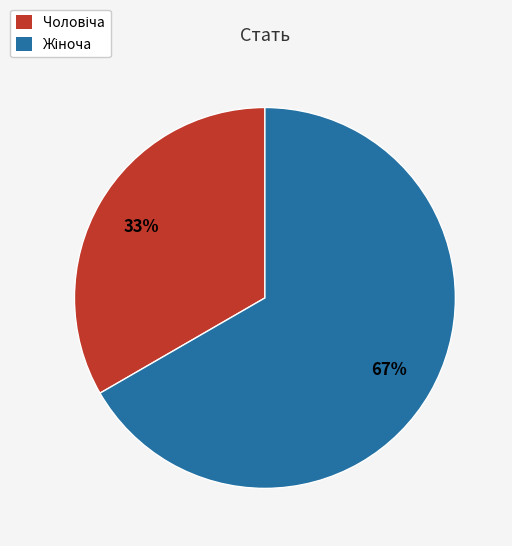

Is there any slice that represents more than half of the pie?

Yes